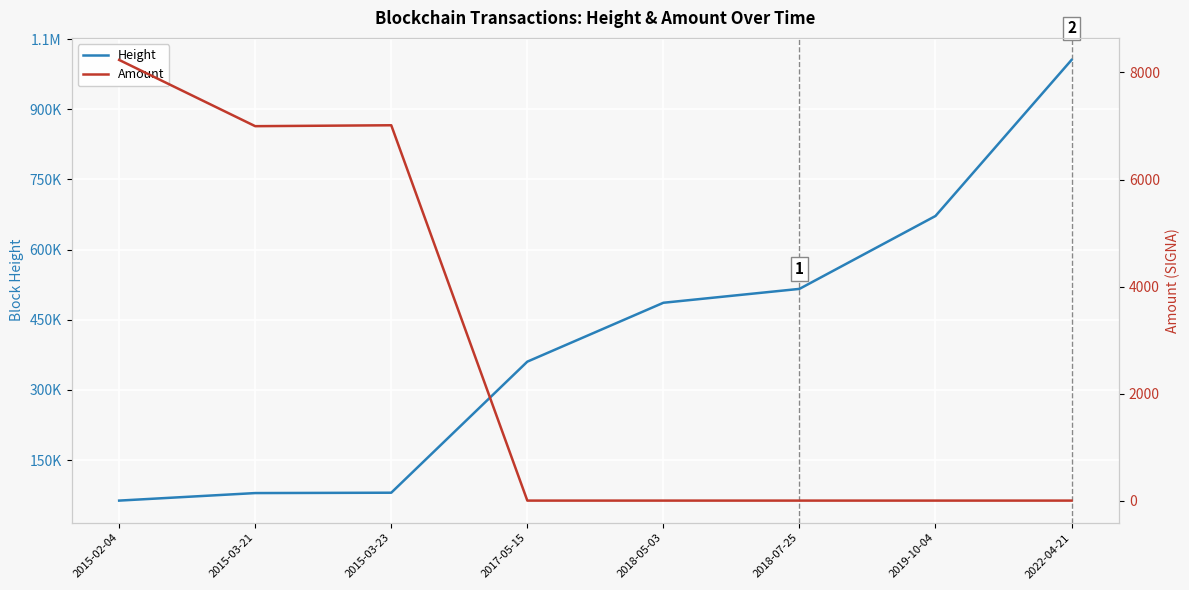

The Amount series shows 3137.5 at 2018-07-25. True or false?

False